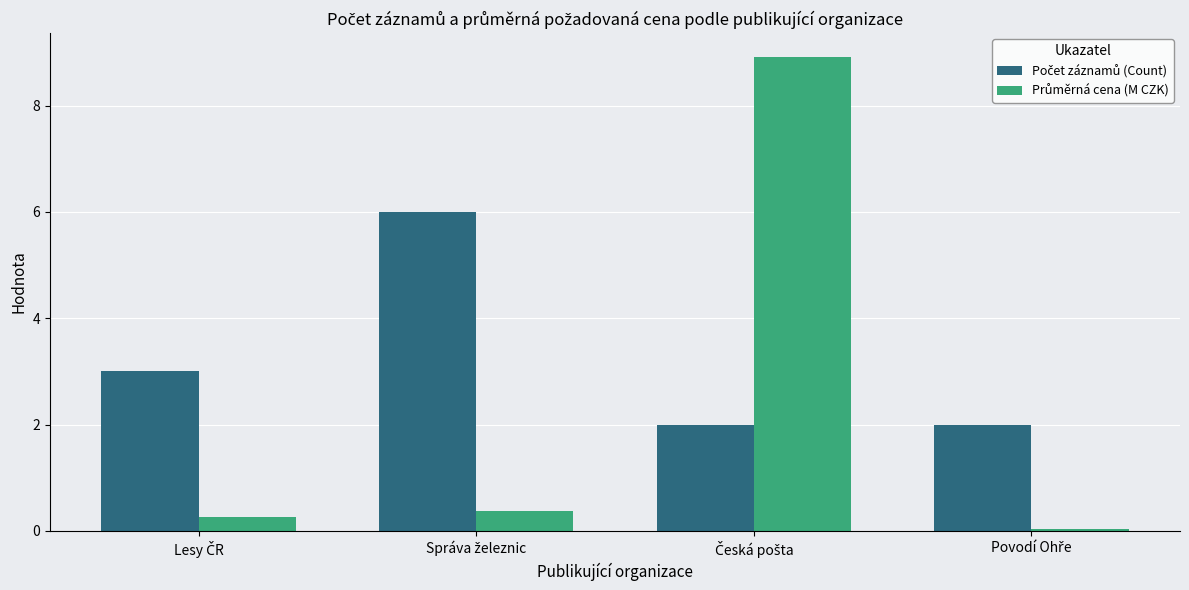

What is the maximum value shown in the chart?

8.9